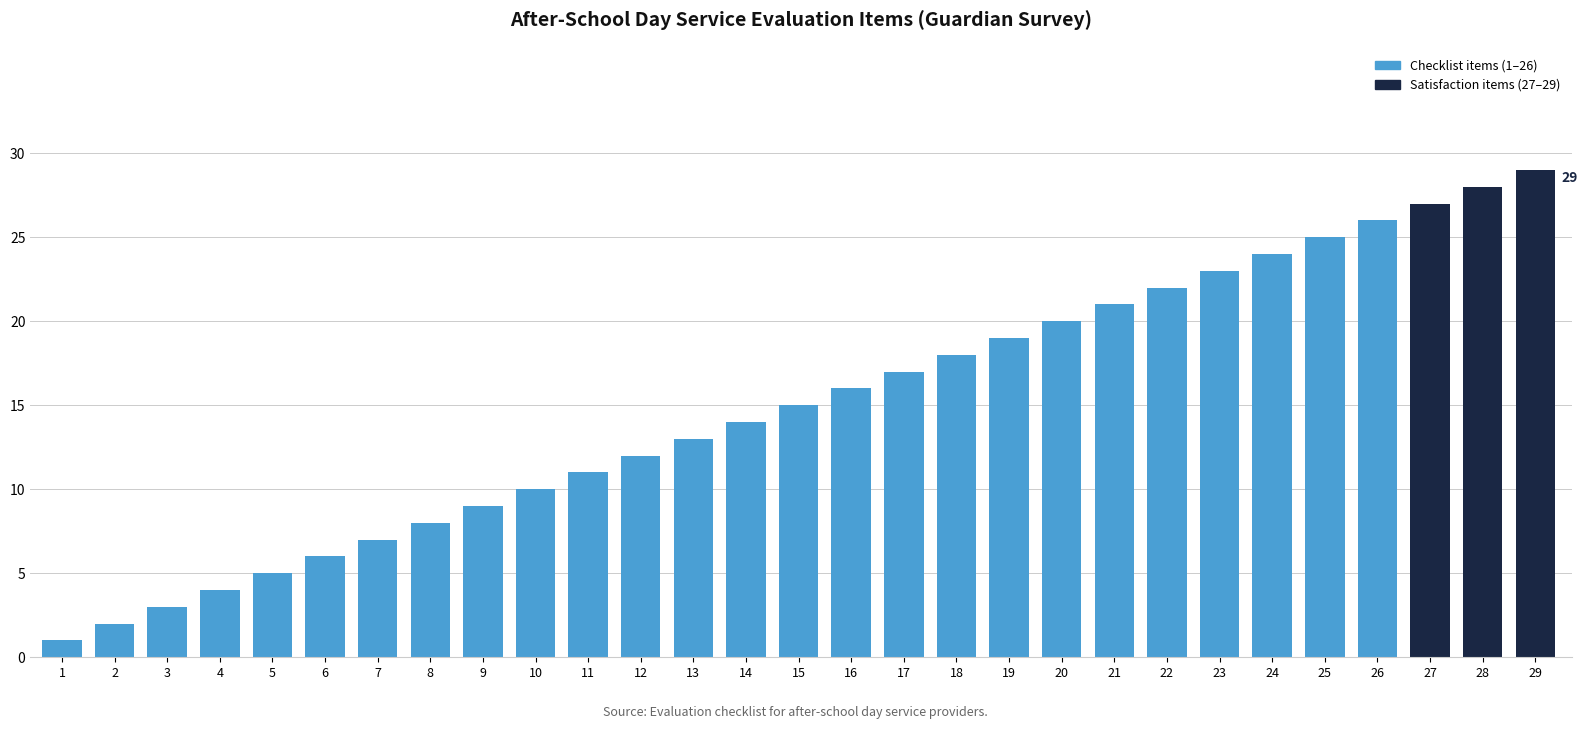

Count the number of data series in this chart.

1